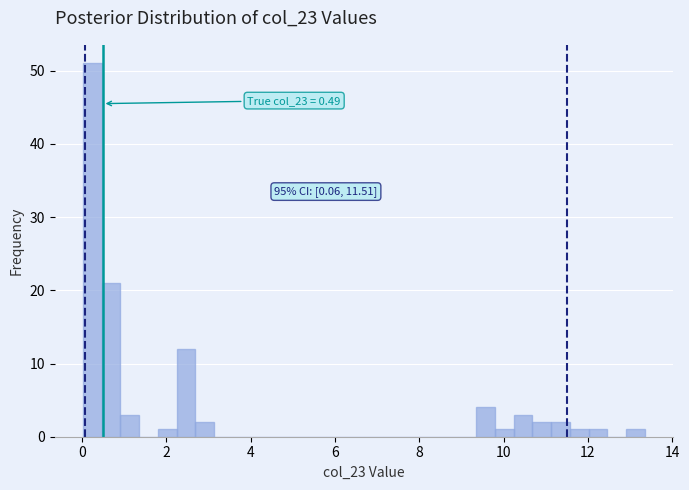

Read against the x-axis, roughly where is the centre of the tallest bar?

0.2